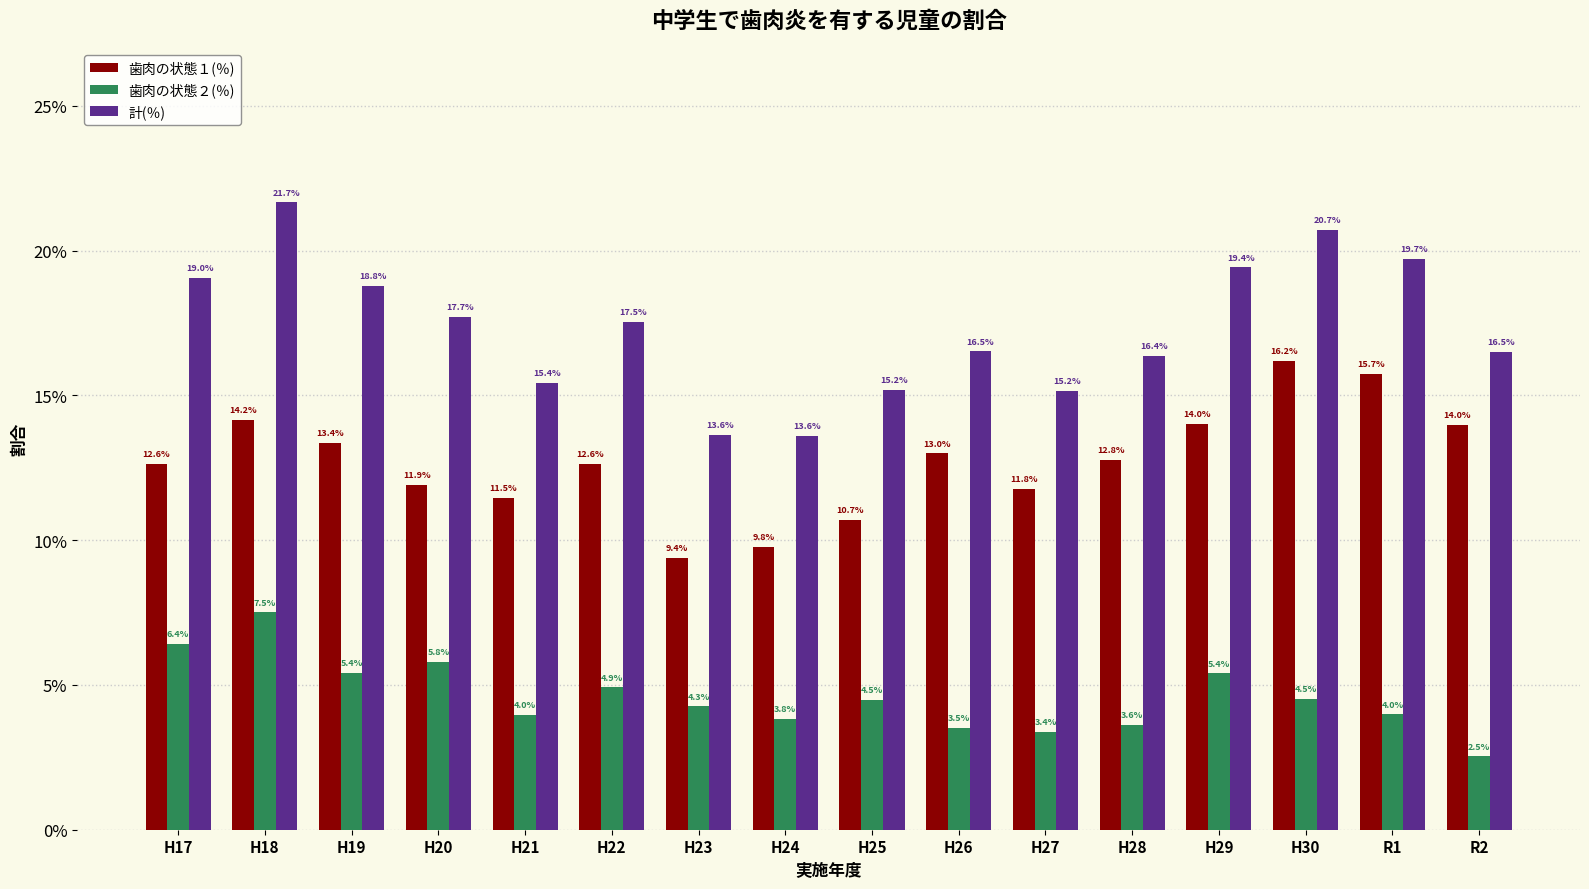

Between H28 and H29, which series saw the biggest shift?

計(％)